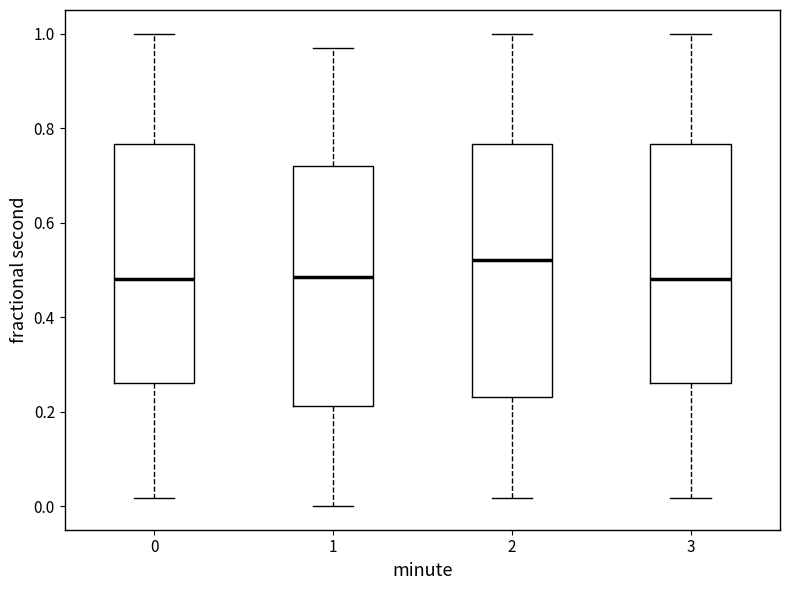

Where is the upper edge of the box at x = 3 on the y-axis? The values are not printed on the chart, so give them approximately, as read against the axis.

0.76